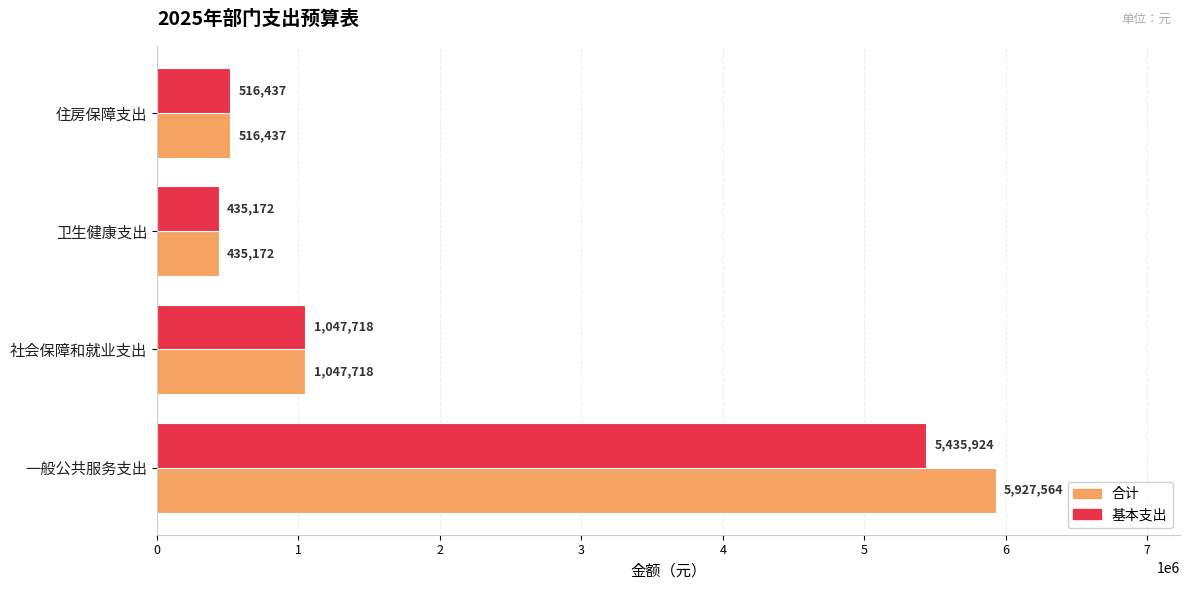

What is the difference between the highest and lowest values at 一般公共服务支出?

491640.0